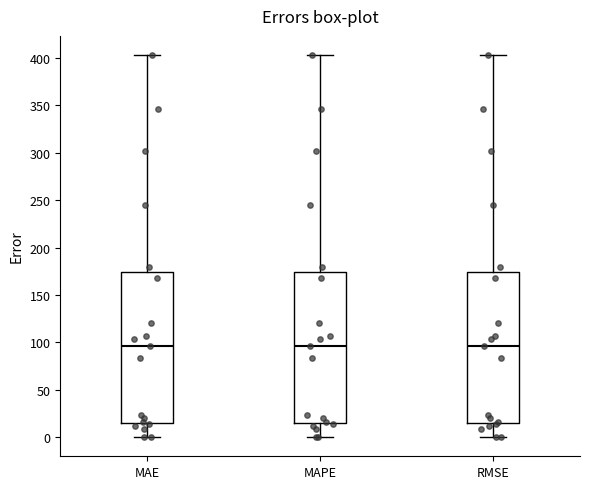

Reading left to right, transcribe this box plot: for each box, give where its median line is, the range the box spans, and where its two whiskers end, as read against the y-axis. The values are not printed on the chart, so give them approximately, as read against the axis.

MAE: median 95, box 15 to 175, whiskers 0 to 405
MAPE: median 95, box 15 to 175, whiskers 0 to 405
RMSE: median 95, box 15 to 175, whiskers 0 to 405